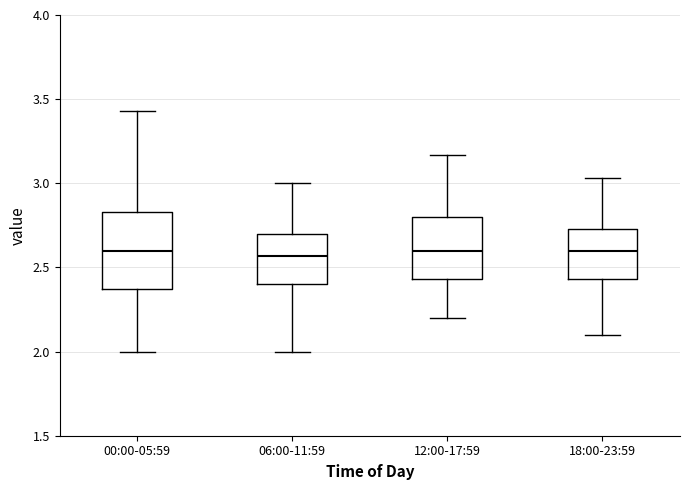

Which box is the tallest, from its lower edge to its upper edge?

00:00-05:59